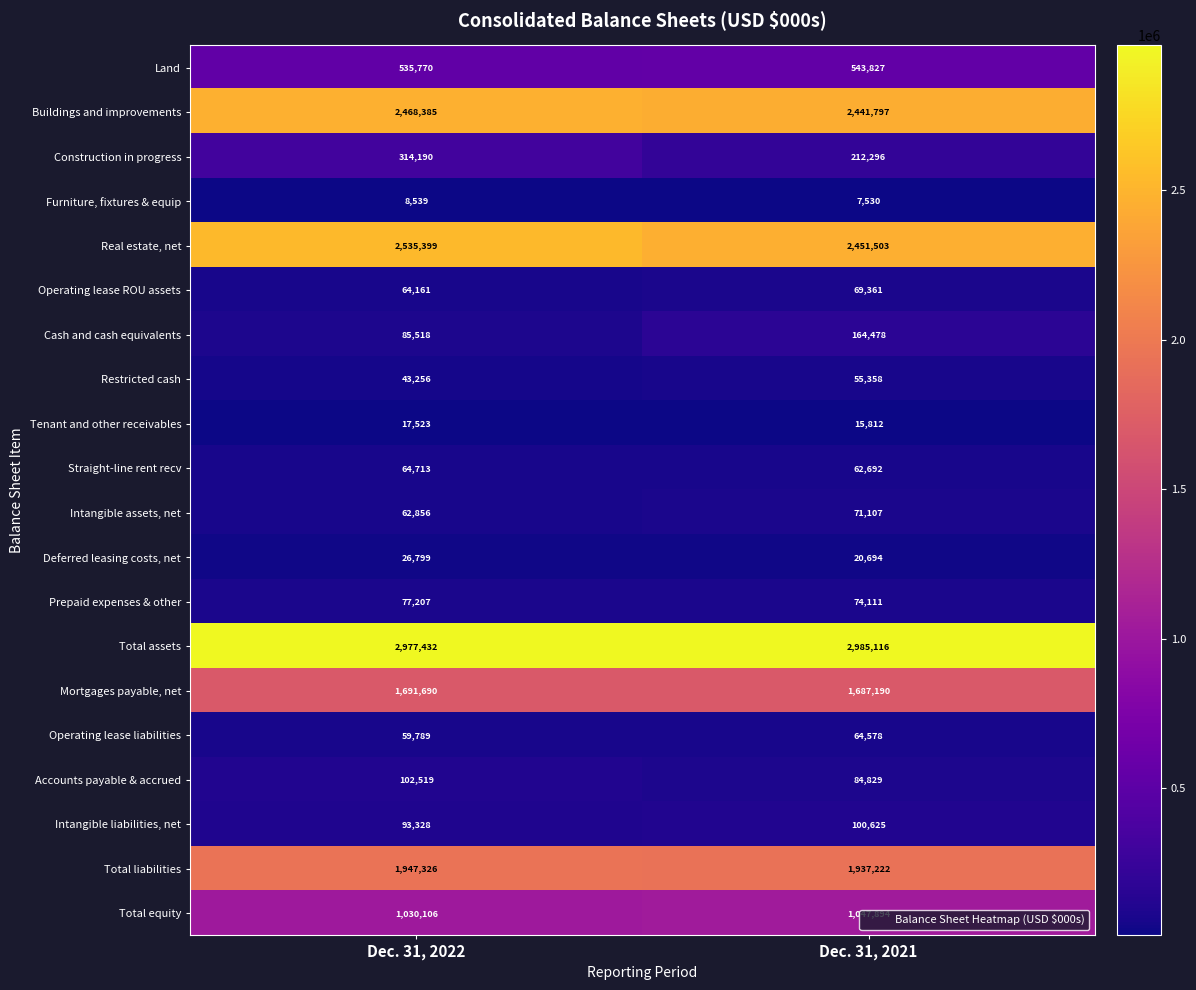

Between Dec. 31, 2022 and Dec. 31, 2021, which series saw the biggest shift?

Construction in progress